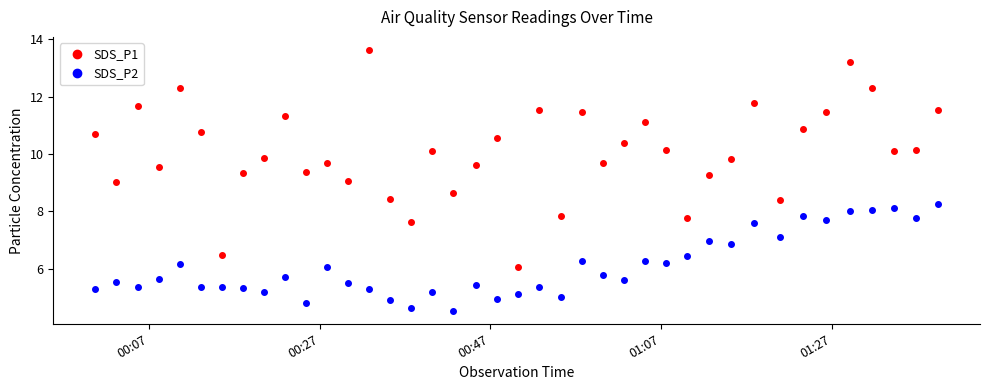

List the series in order of their overall mean, lowest first.

SDS_P2, SDS_P1